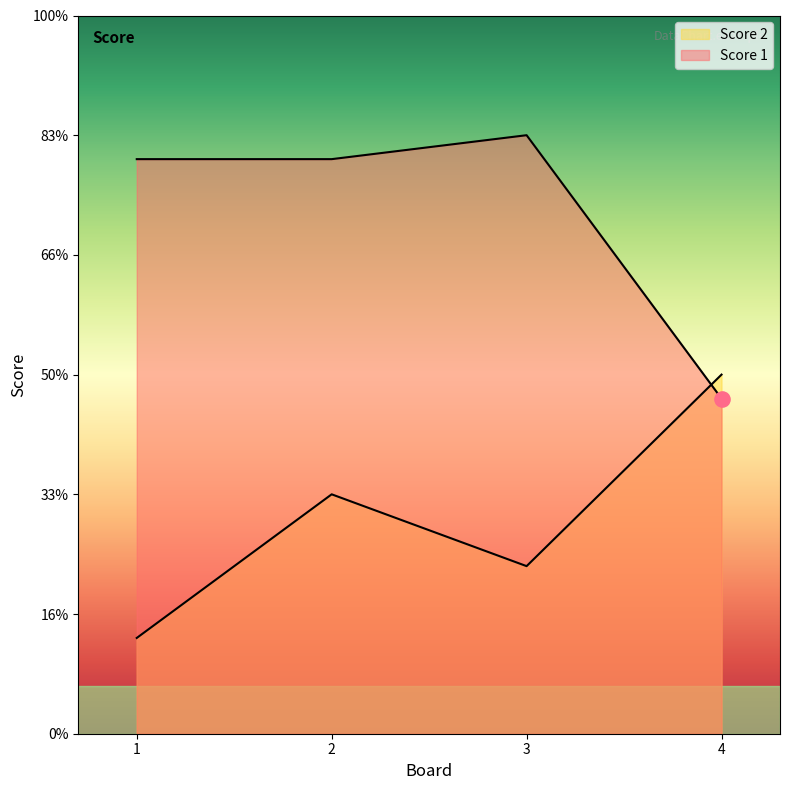

At which category is the sum across all series the highest?

2